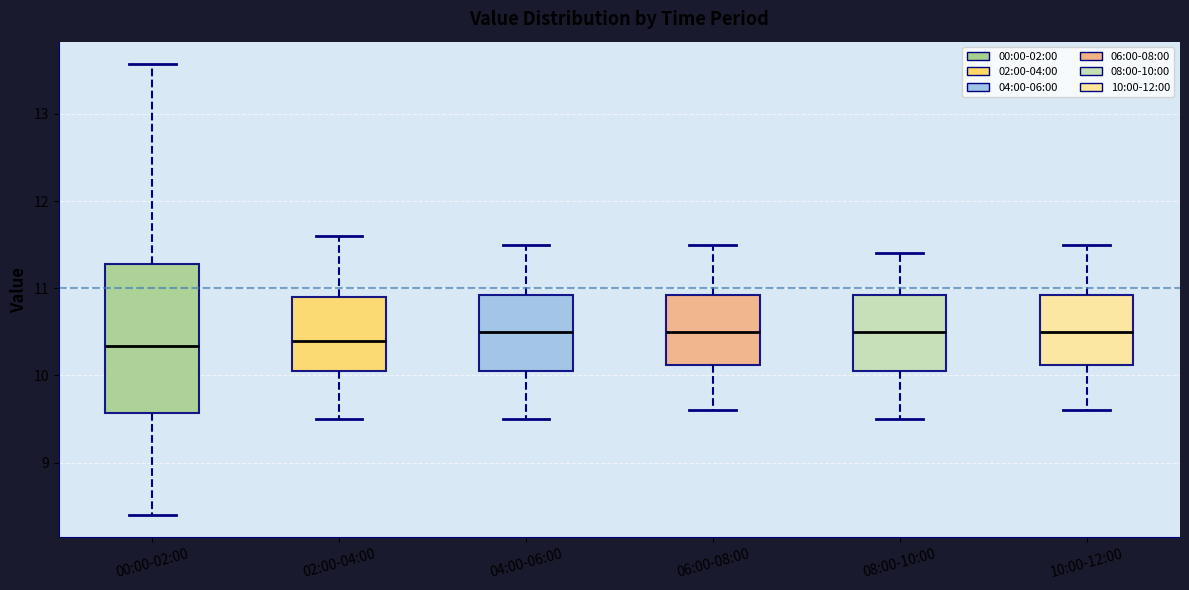

Reading left to right, read every box against the y-axis: the position of its median line, the range the box covers, and the ends of its whiskers. The values are not printed on the chart, so give them approximately, as read against the axis.

00:00-02:00: median 10.3, box 9.6 to 11.3, whiskers 8.4 to 13.6
02:00-04:00: median 10.4, box 10.1 to 10.9, whiskers 9.5 to 11.6
04:00-06:00: median 10.5, box 10.1 to 10.9, whiskers 9.5 to 11.5
06:00-08:00: median 10.5, box 10.1 to 10.9, whiskers 9.6 to 11.5
08:00-10:00: median 10.5, box 10.1 to 10.9, whiskers 9.5 to 11.4
10:00-12:00: median 10.5, box 10.1 to 10.9, whiskers 9.6 to 11.5